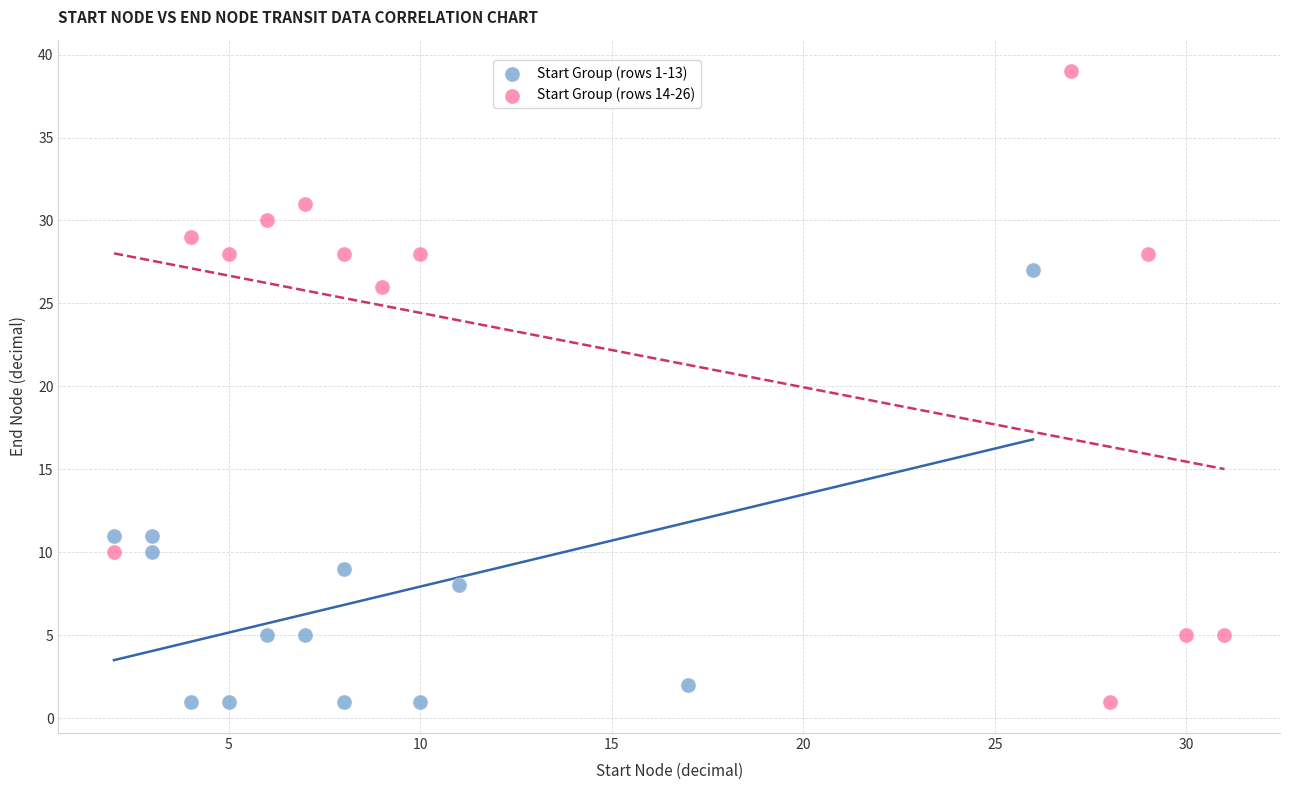

Which series contains the highest Y value?

Start Group (rows 14-26)